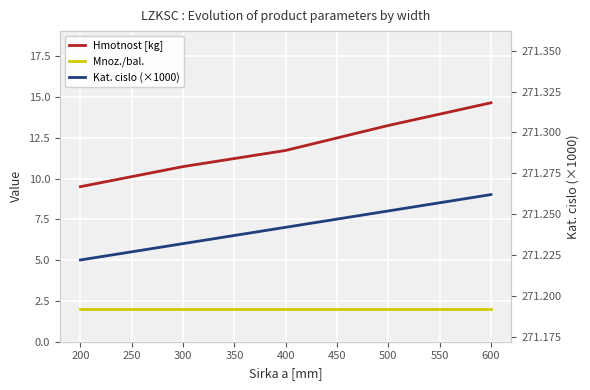

What is the average value of the Kat. cislo (×1000) series?

271.2